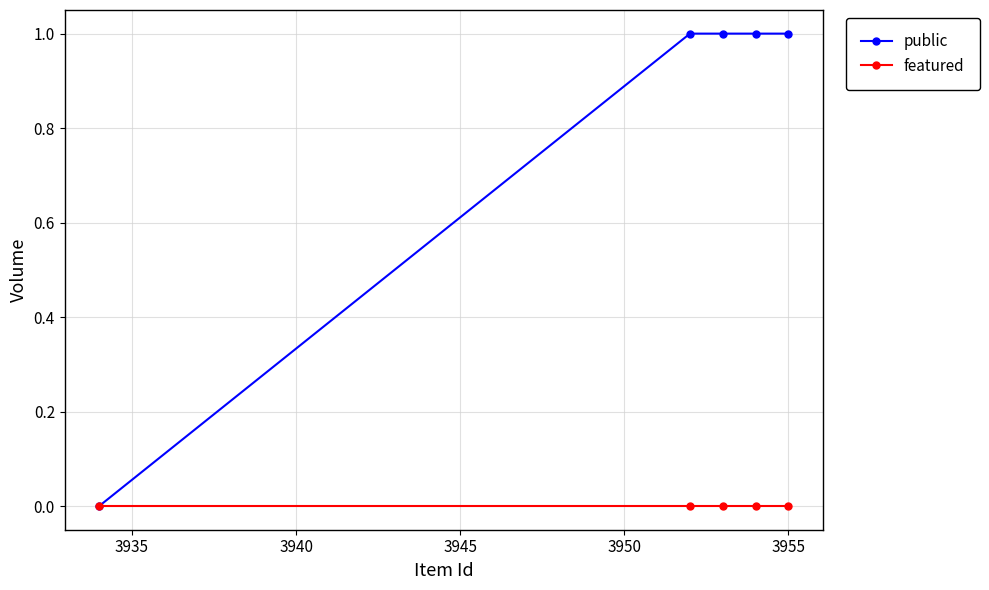

Reading left to right, list all the values displayed in this chart.

public: 0	1	1	1	1
featured: 0	0	0	0	0